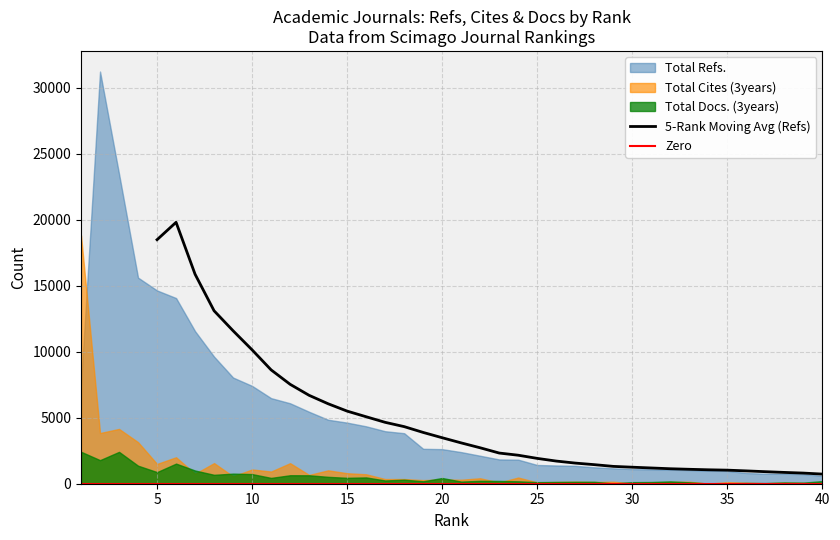

At which category is the sum across all series the highest?

2